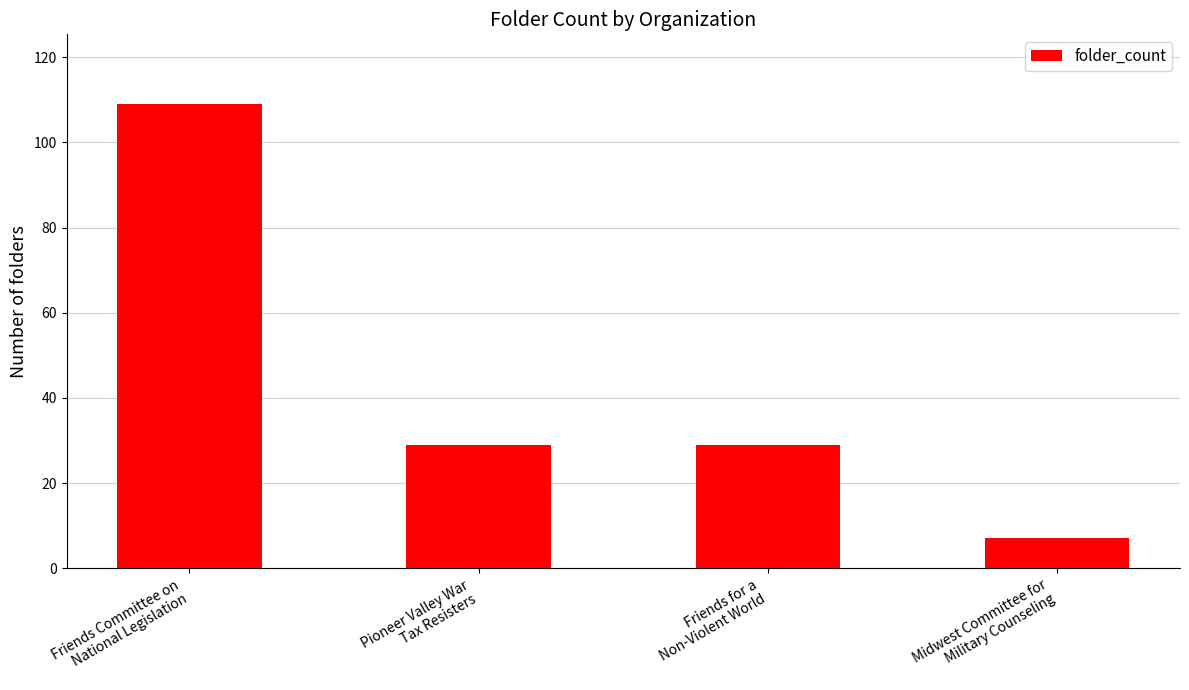

Where does the data first go above 29?

Friends Committee on
National Legislation